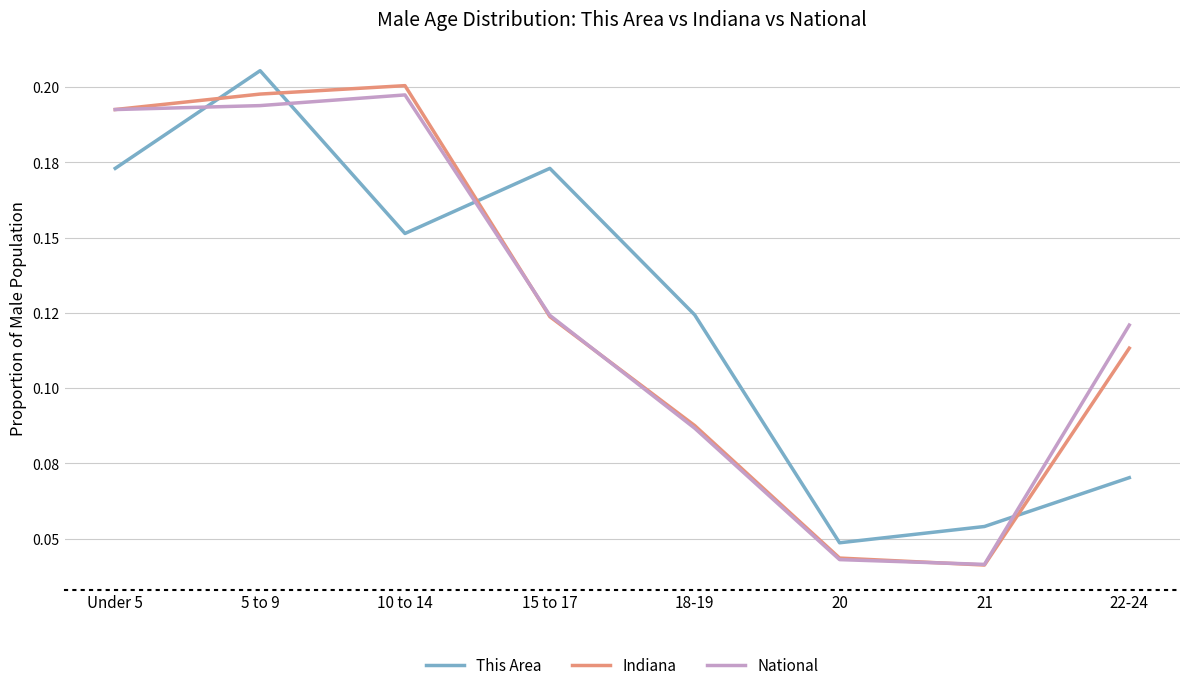

In Indiana, how many points are lower than both neighbors (excluding endpoints)?

1